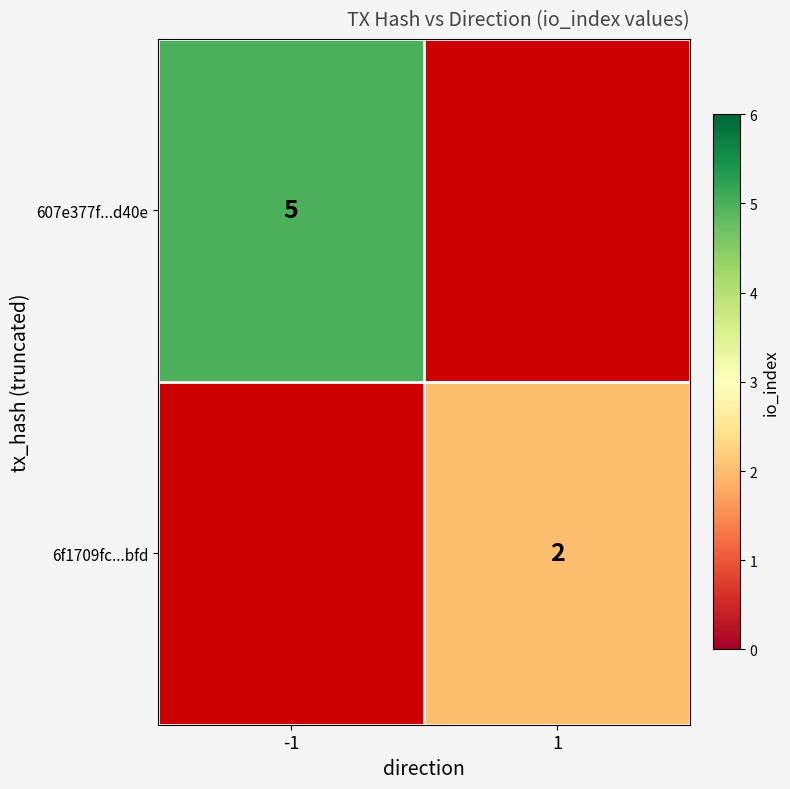

What is the greatest value displayed?

5.0